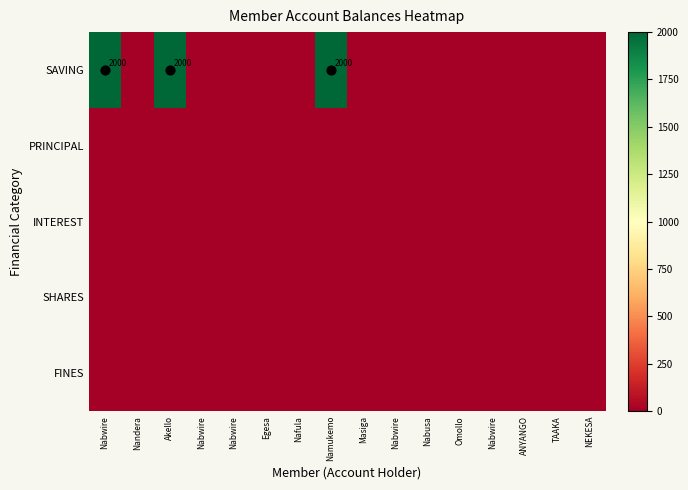

The PRINCIPAL series shows 0 at NEKESA. True or false?

True